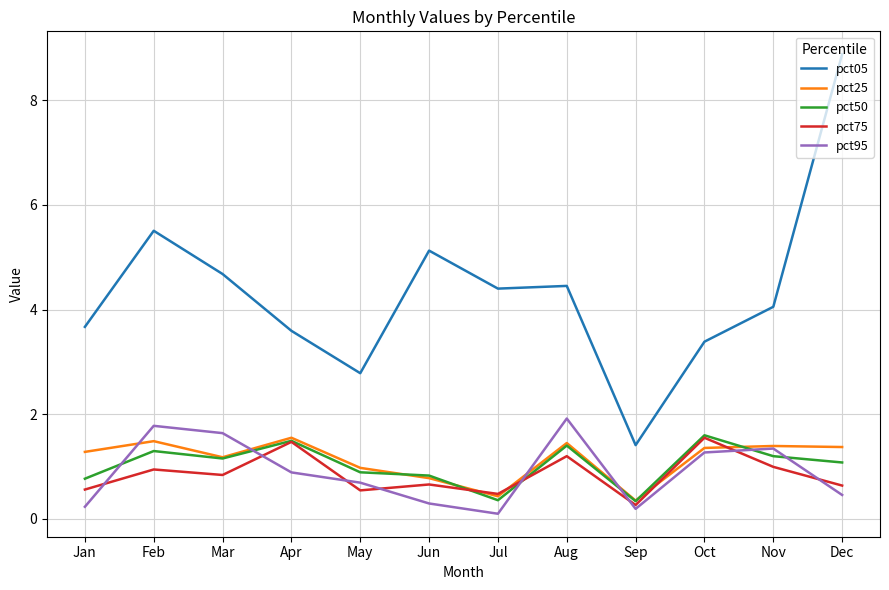

What is the spread (max minus min) of values at Jan?

3.4